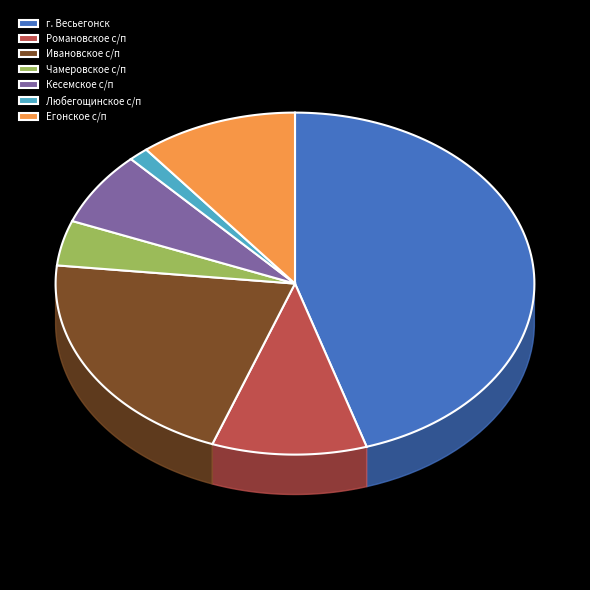

Count the number of slices in the pie.

7